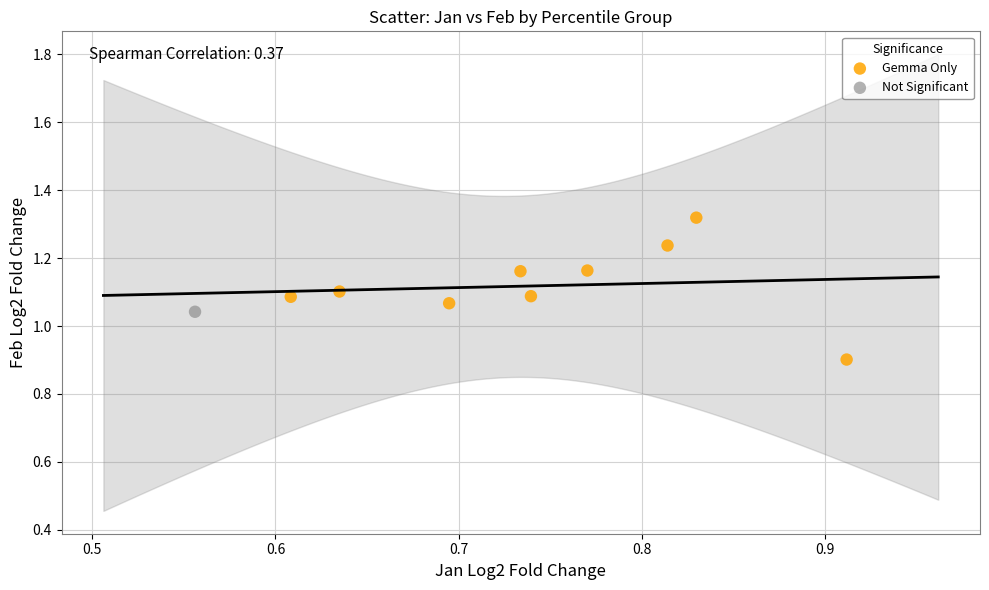

What are all the series names shown in the legend?

Gemma Only, Not Significant